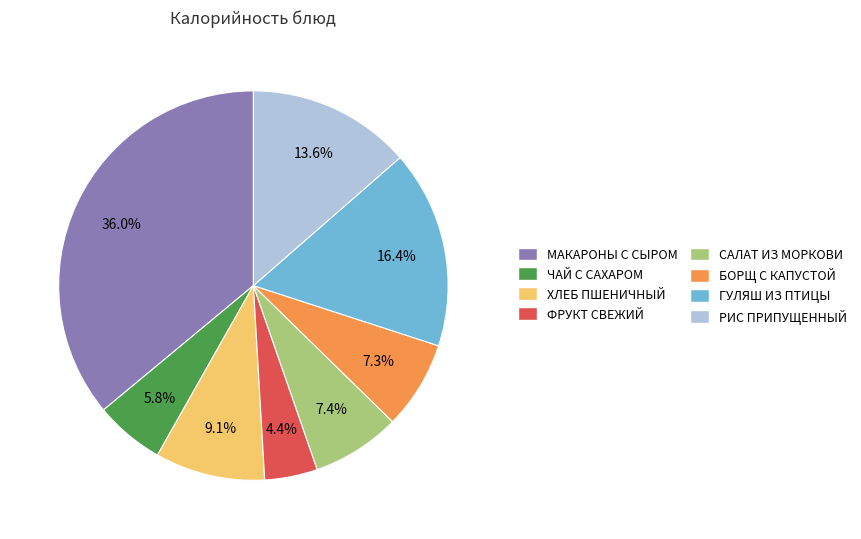

Does any single category account for the majority?

No